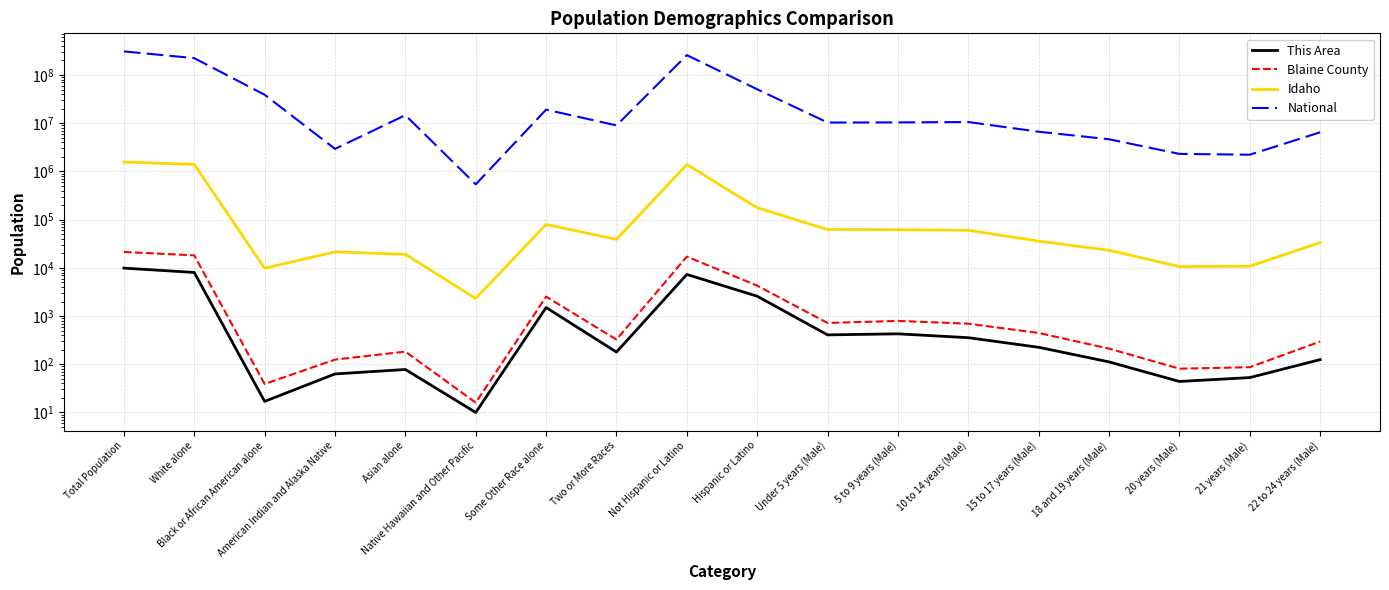

The Blaine County series shows 16 at Native Hawaiian and Other Pacific. True or false?

True